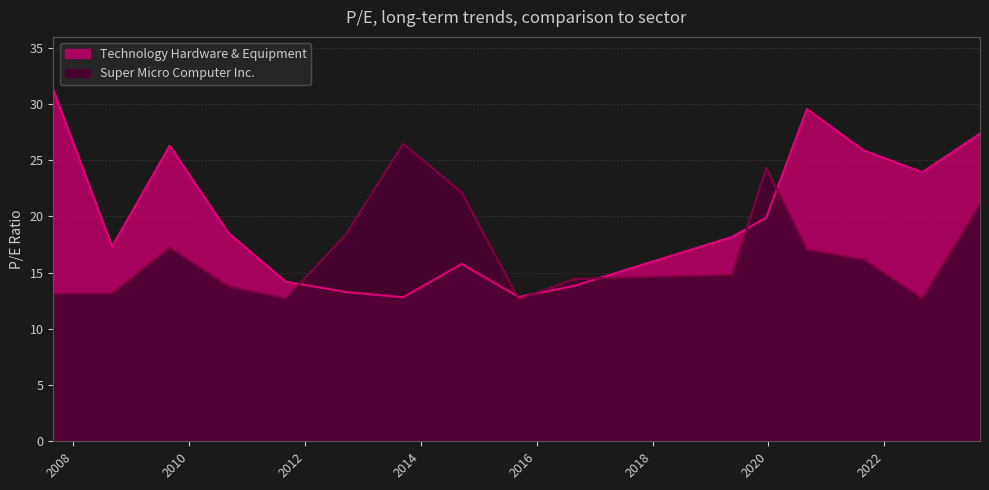

How many interior local peaks does the Super Micro Computer Inc. series have?

3